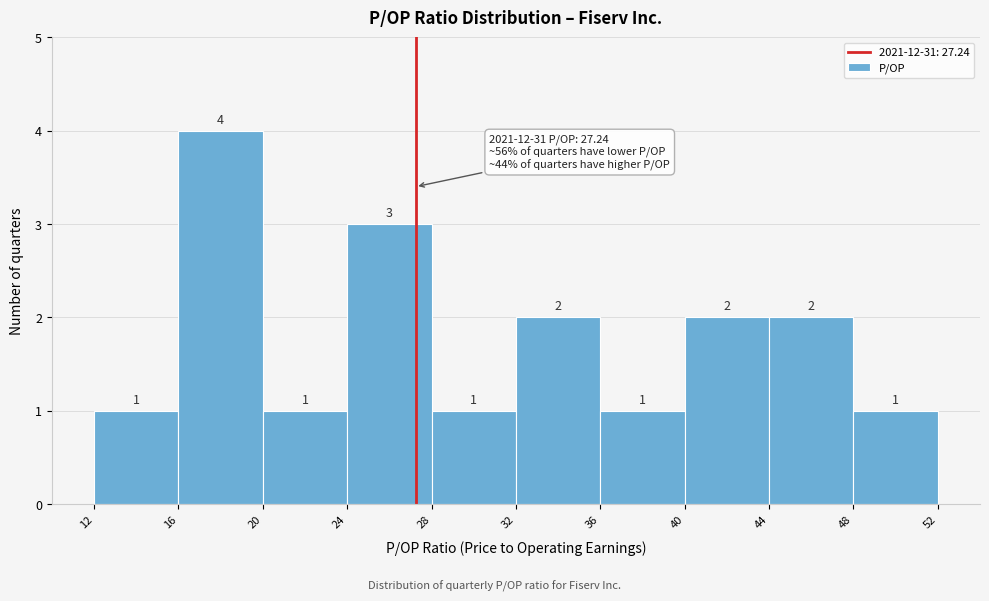

Reading left to right, transcribe this chart: for each bar, give the range it covers on the x-axis and its height.

12 to 16: 1
16 to 20: 4
20 to 24: 1
24 to 28: 3
28 to 32: 1
32 to 36: 2
36 to 40: 1
40 to 44: 2
44 to 48: 2
48 to 52: 1